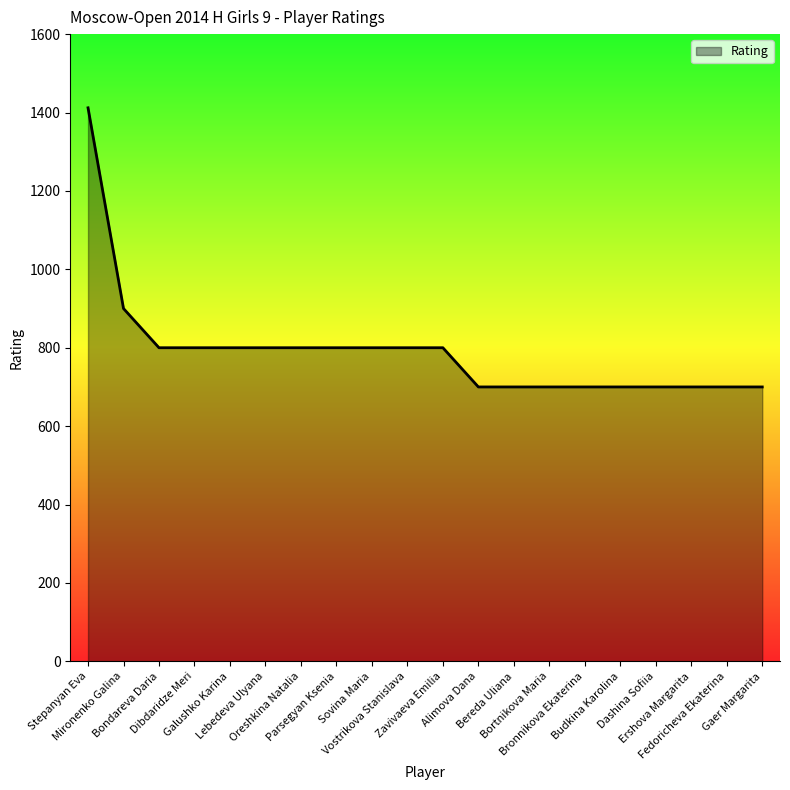

What is the maximum value shown in the chart?

1412